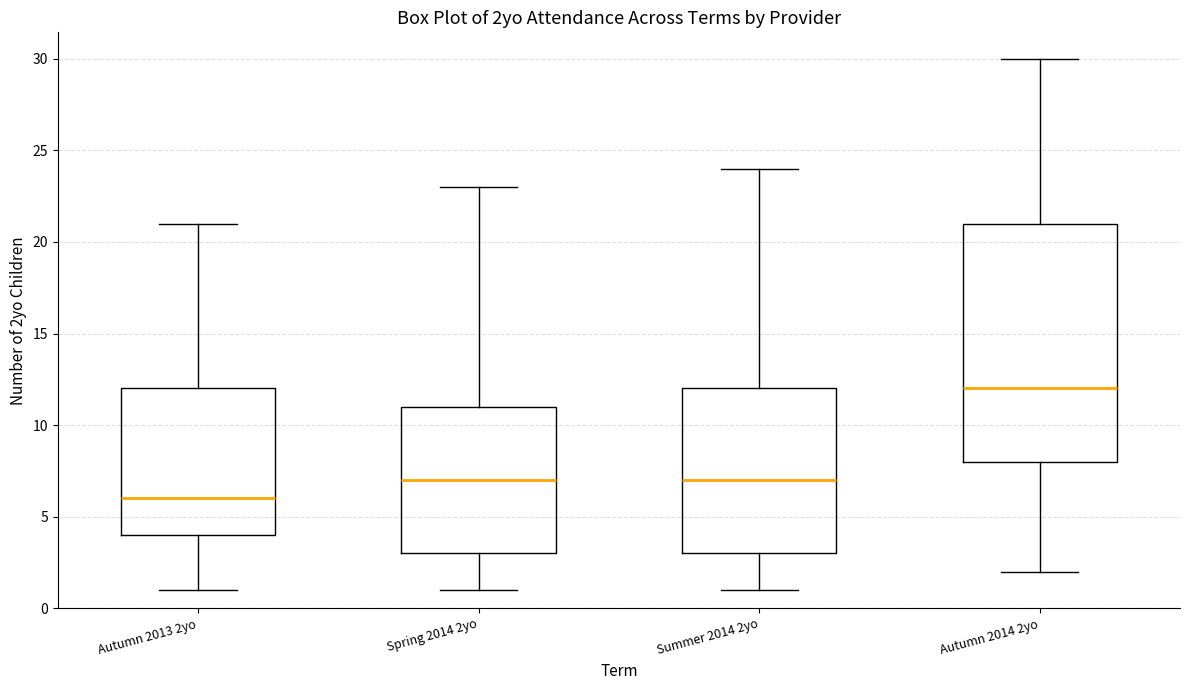

Which box is the tallest, from its lower edge to its upper edge?

Autumn 2014 2yo